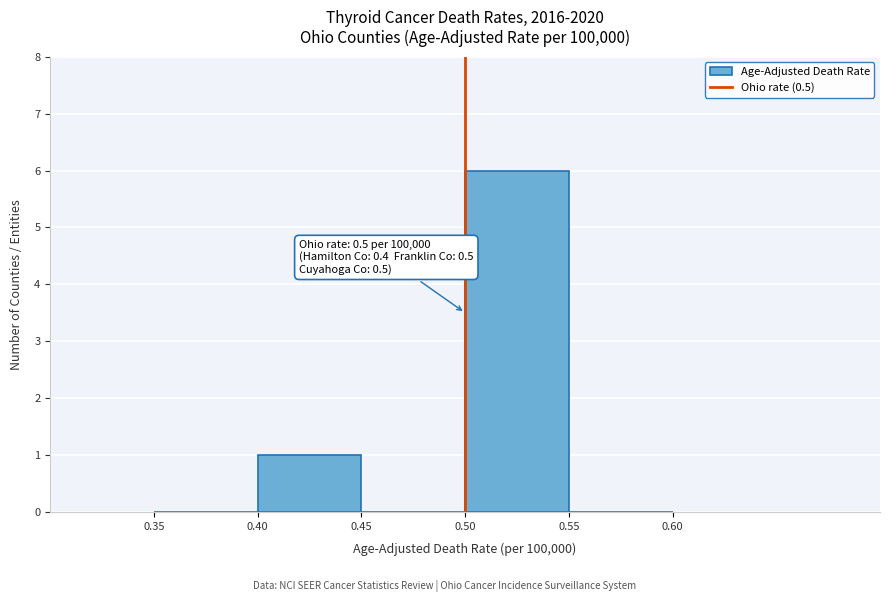

Over which range of the x-axis is the bar tallest?

0.50 to 0.55